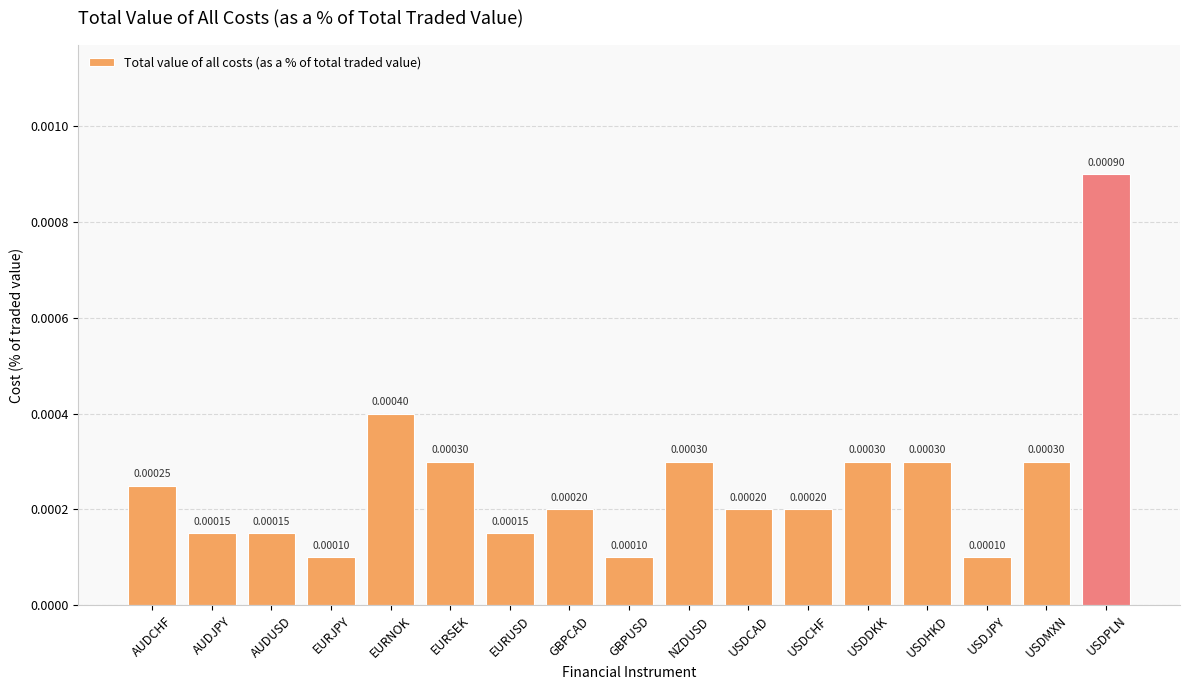

How many values are between 0 and 1?

17